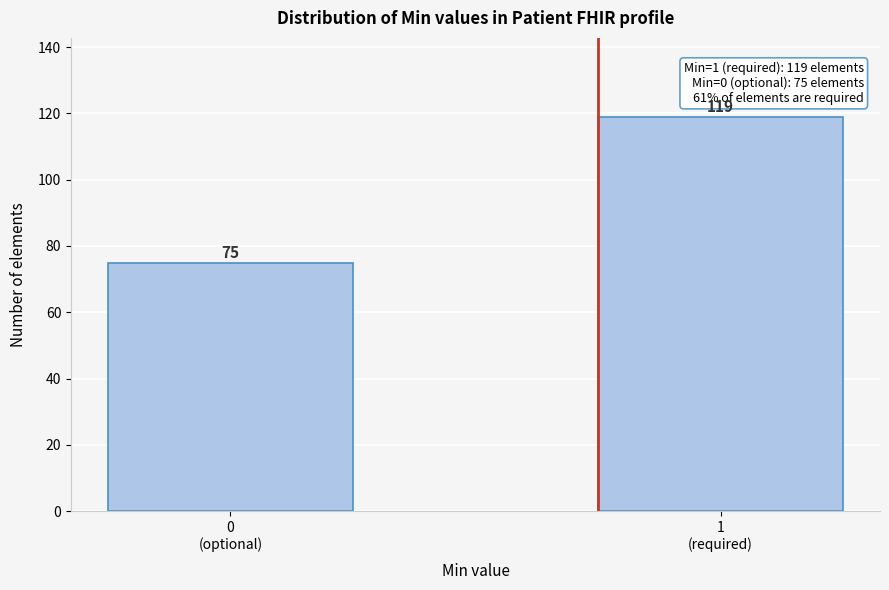

Reading left to right, what are all the values shown in this chart?

75	119